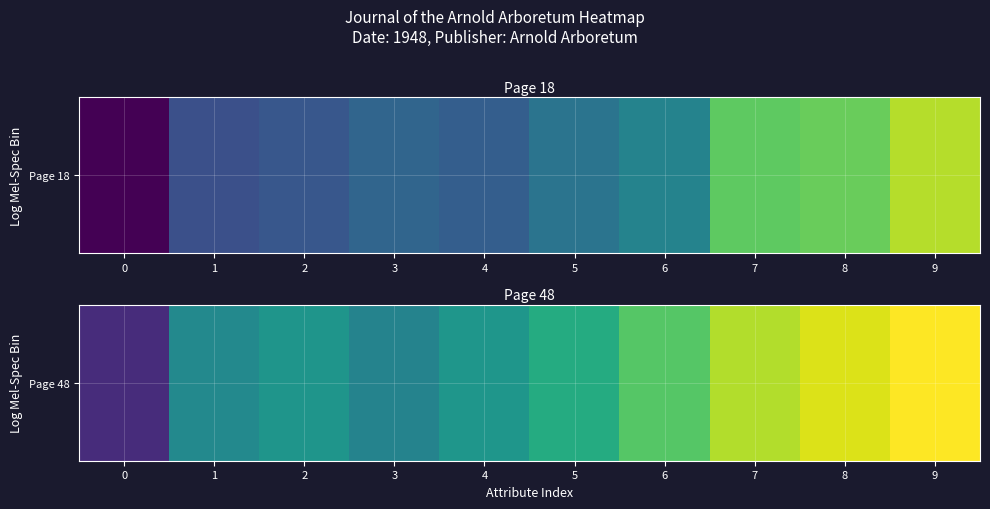

What is the sum of the values at 4 and 2?

3918.1